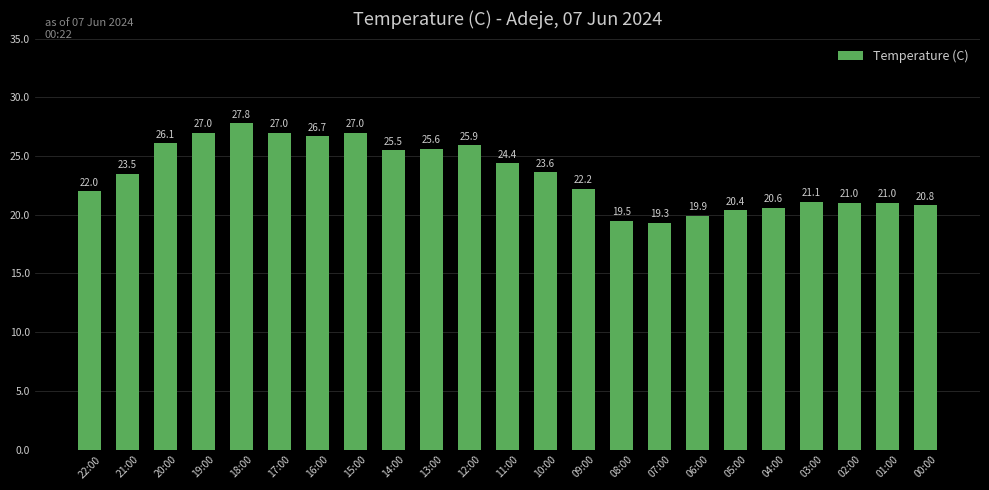

Reading left to right, extract all data points from this chart.

22.0	23.5	26.1	27.0	27.8	27.0	26.7	27.0	25.5	25.6	25.9	24.4	23.6	22.2	19.5	19.3	19.9	20.4	20.6	21.1	21.0	21.0	20.8